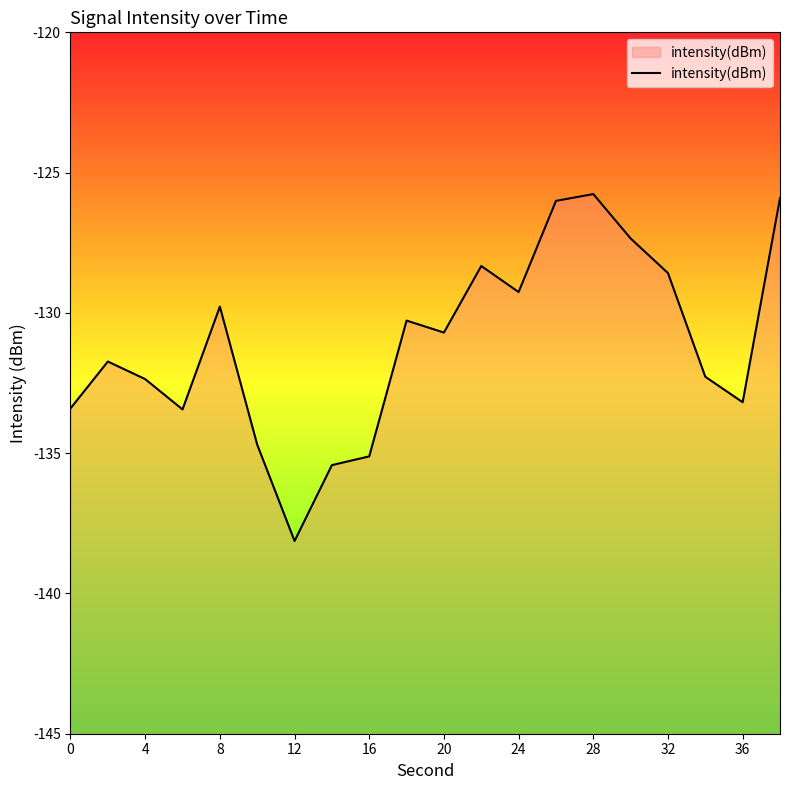

The chart shows a value of -129.3 at 24. True or false?

True